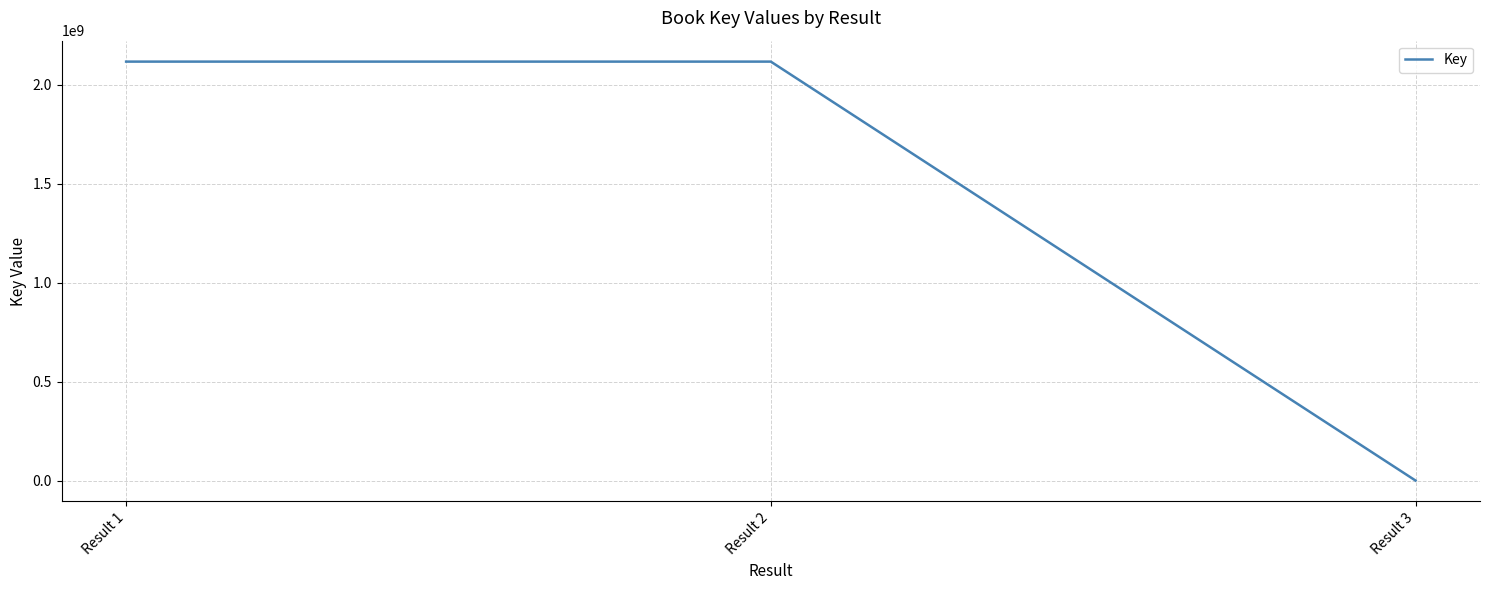

How many values are below 2117852036?

1